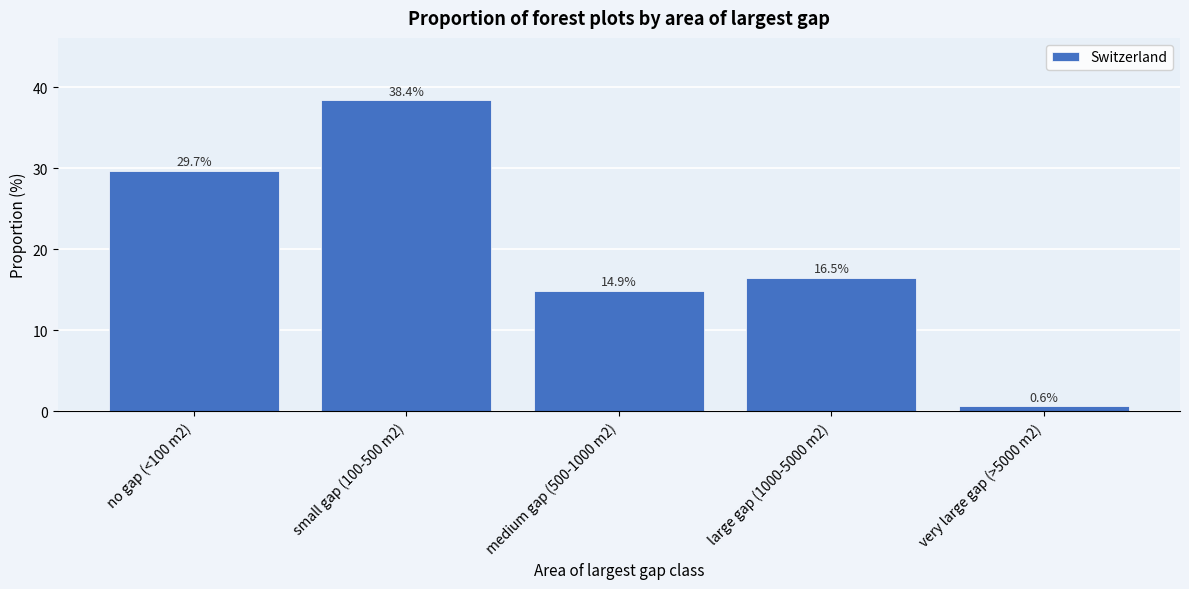

Reading left to right, transcribe all the data shown in this chart.

no gap (<100 m2)=29.7	small gap (100-500 m2)=38.4	medium gap (500-1000 m2)=14.9	large gap (1000-5000 m2)=16.5	very large gap (>5000 m2)=0.6